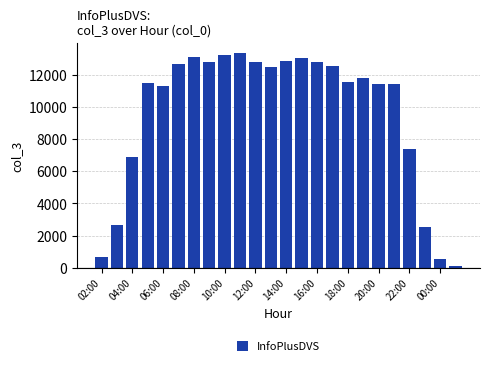

How many data points are less than 11799?

12